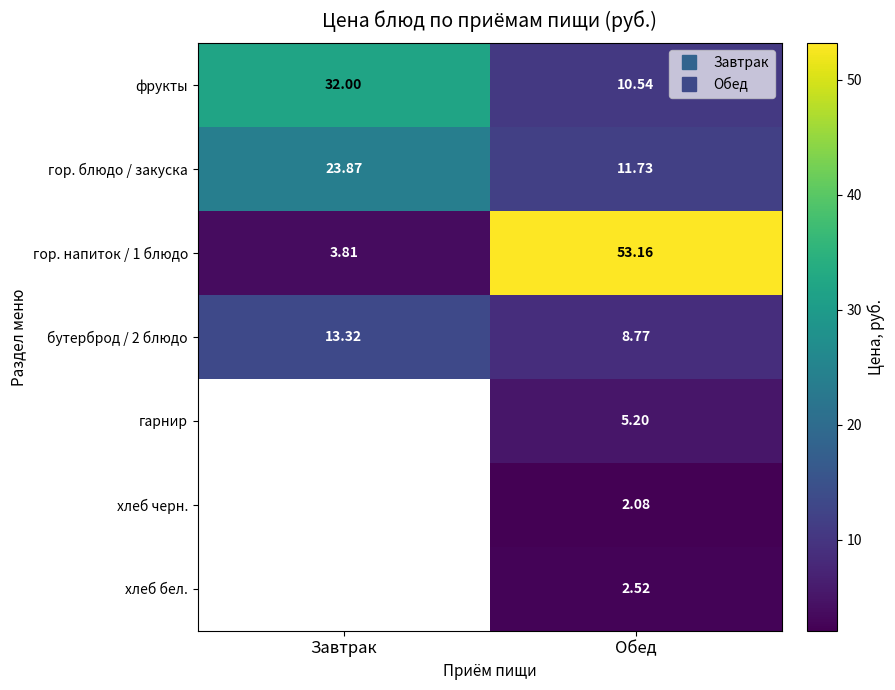

Where is фрукты nearest to the value 21?

Обед